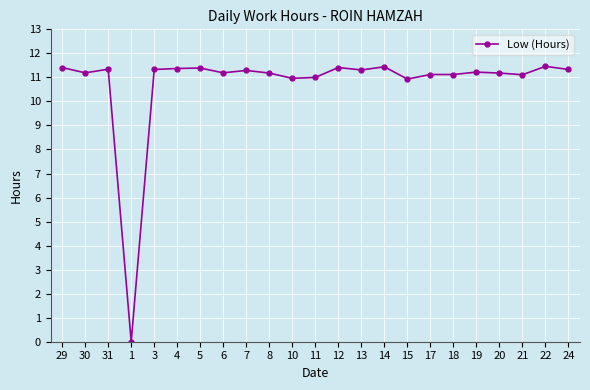

Does the chart have visible grid lines?

Yes